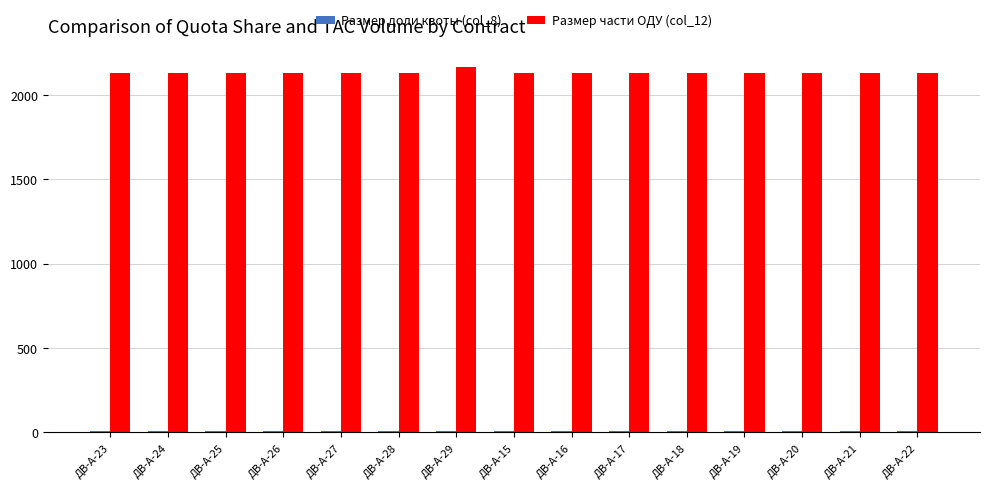

What is the sum of all Размер части ОДУ (col_12) values?

32000.0